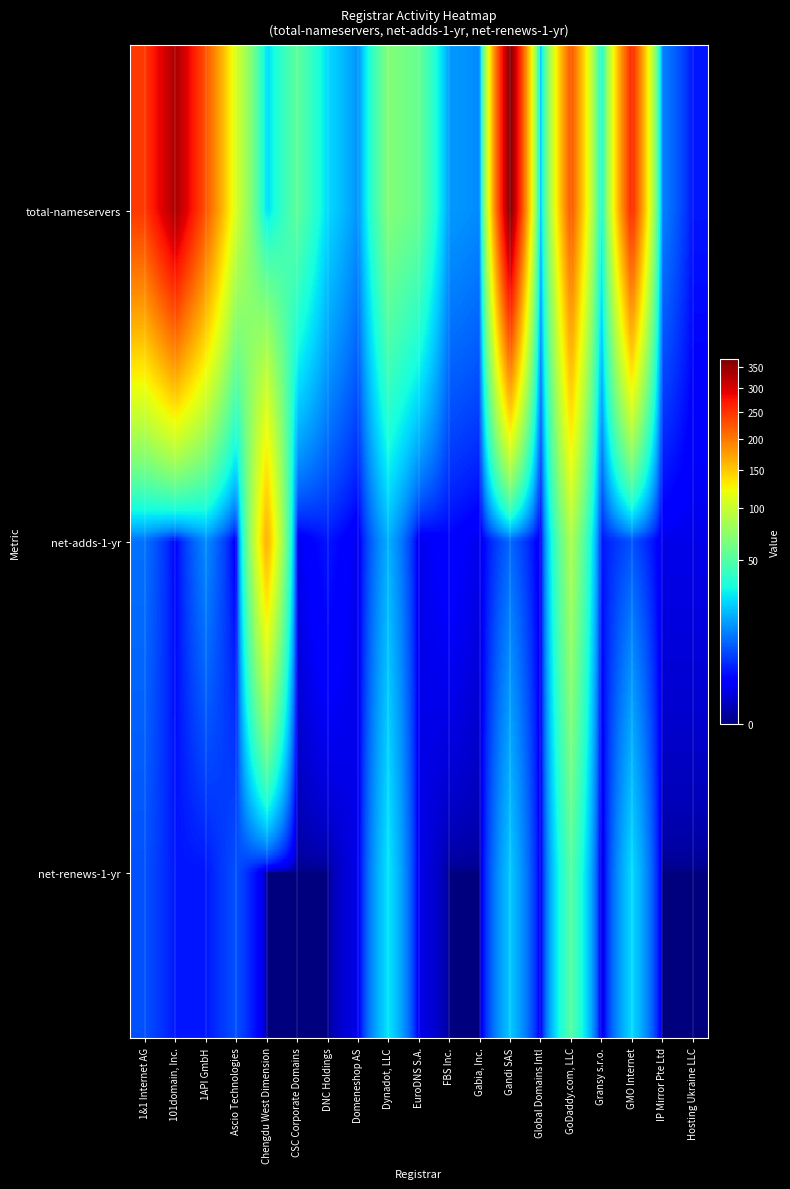

Which series changed the most between Domeneshop AS and GMO Internet?

total-nameservers